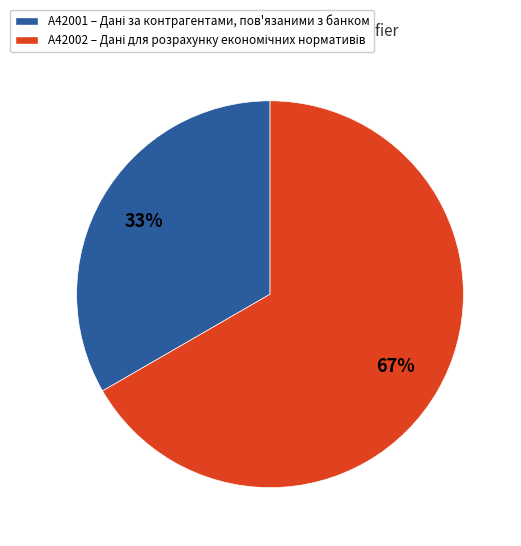

Which category has the smallest portion of the pie?

A42001